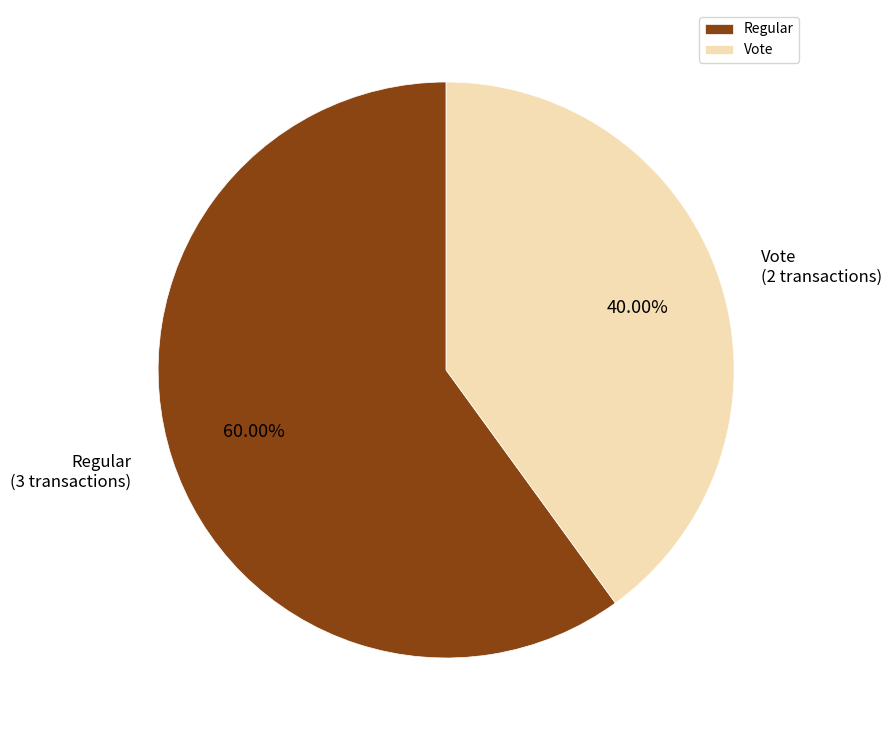

What is the ratio of the value at Vote to the value at Regular?

0.7